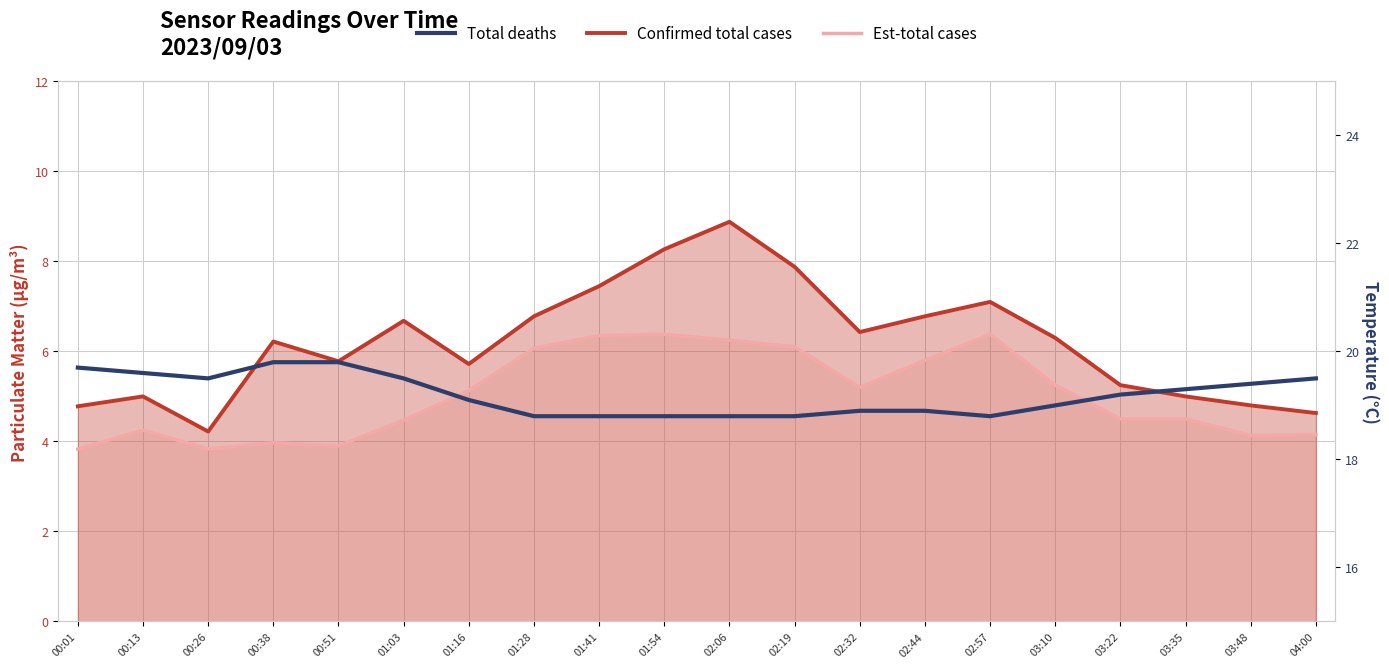

What is the difference between the highest and lowest values at 02:44?

13.1